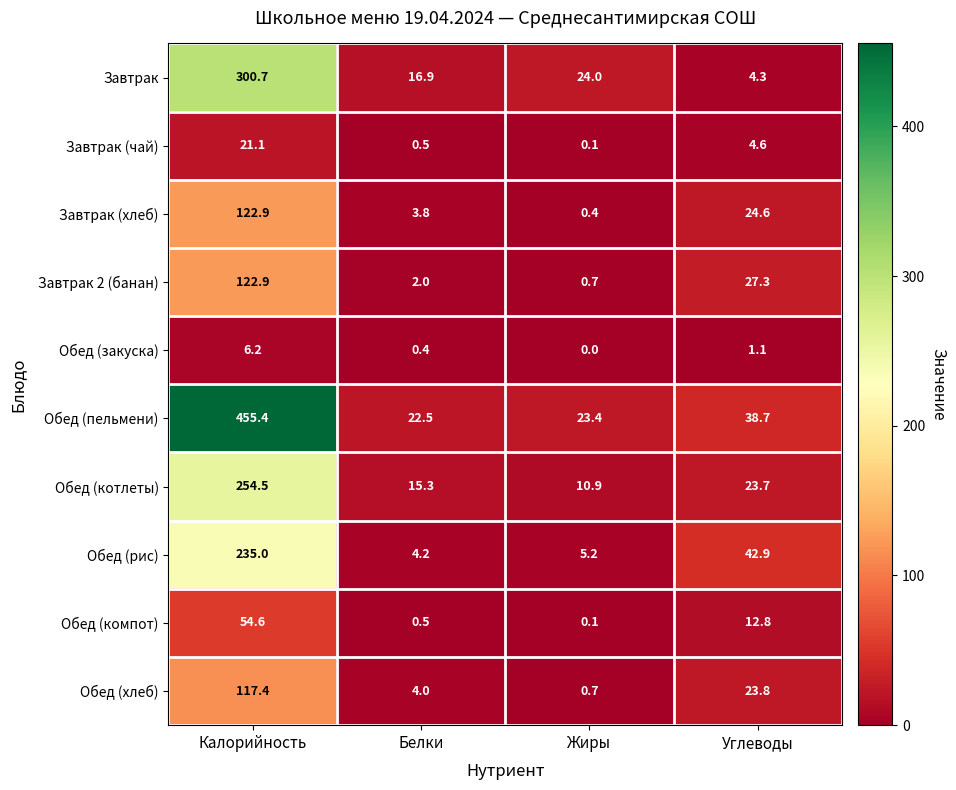

At which label does Обед (рис) first exceed 42?

Калорийность